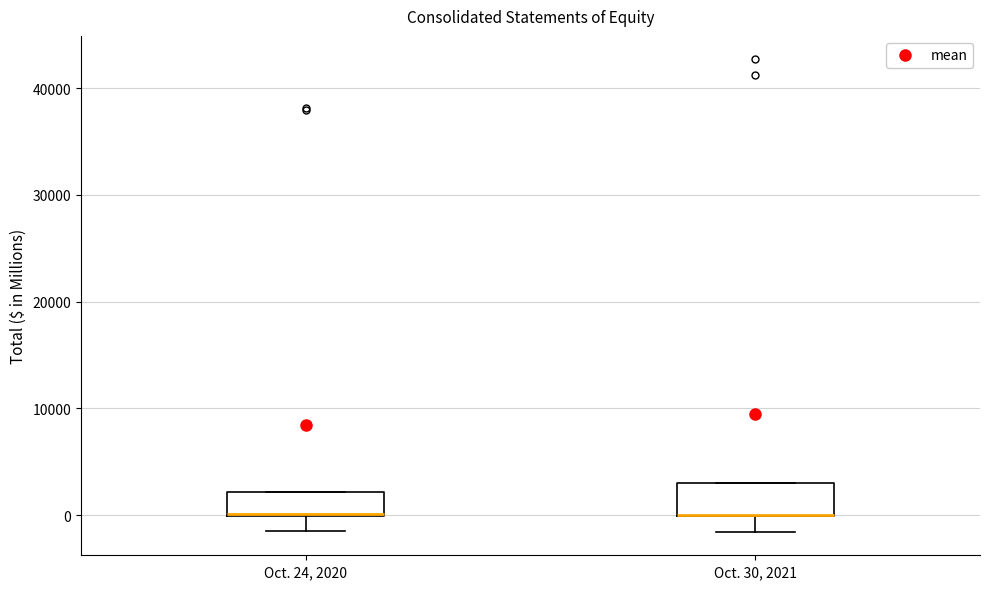

Reading left to right, read every box against the y-axis: the position of its median line, the range the box covers, and the ends of its whiskers. The values are not printed on the chart, so give them approximately, as read against the axis.

Oct. 24, 2020: median 0 (drawn on the box's lower edge), box 0 to 2000, whiskers -2000 to 2000
Oct. 30, 2021: median 0 (drawn on the box's lower edge), box 0 to 3000, whiskers -2000 to 3000